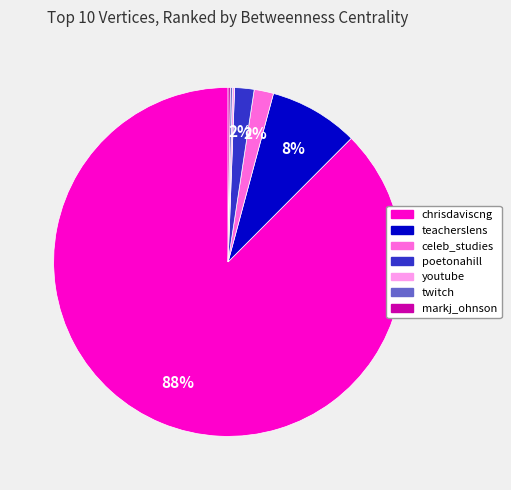

Does chrisdaviscng represent more than half of the total?

Yes